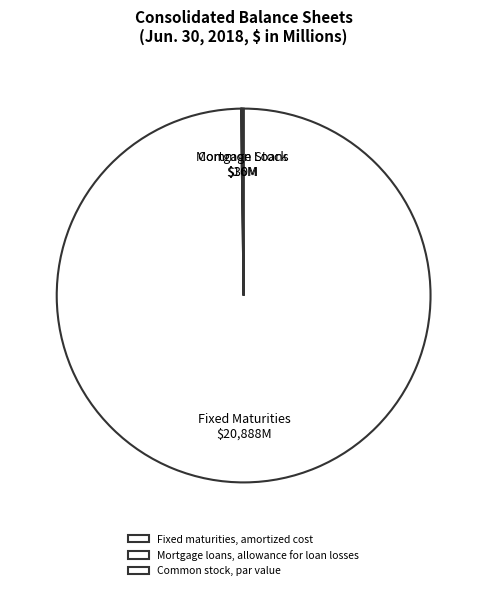

Which slice is the smallest?

Mortgage loans, allowance for loan losses